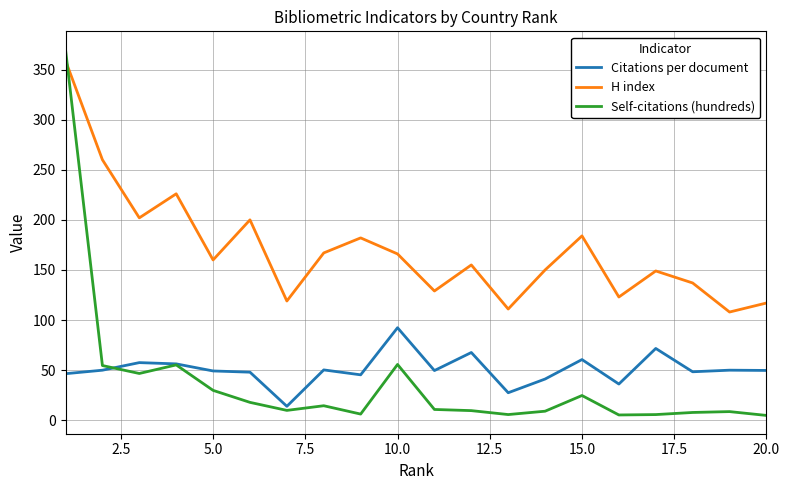

What is the highest value of the Self-citations (hundreds) series?

369.9